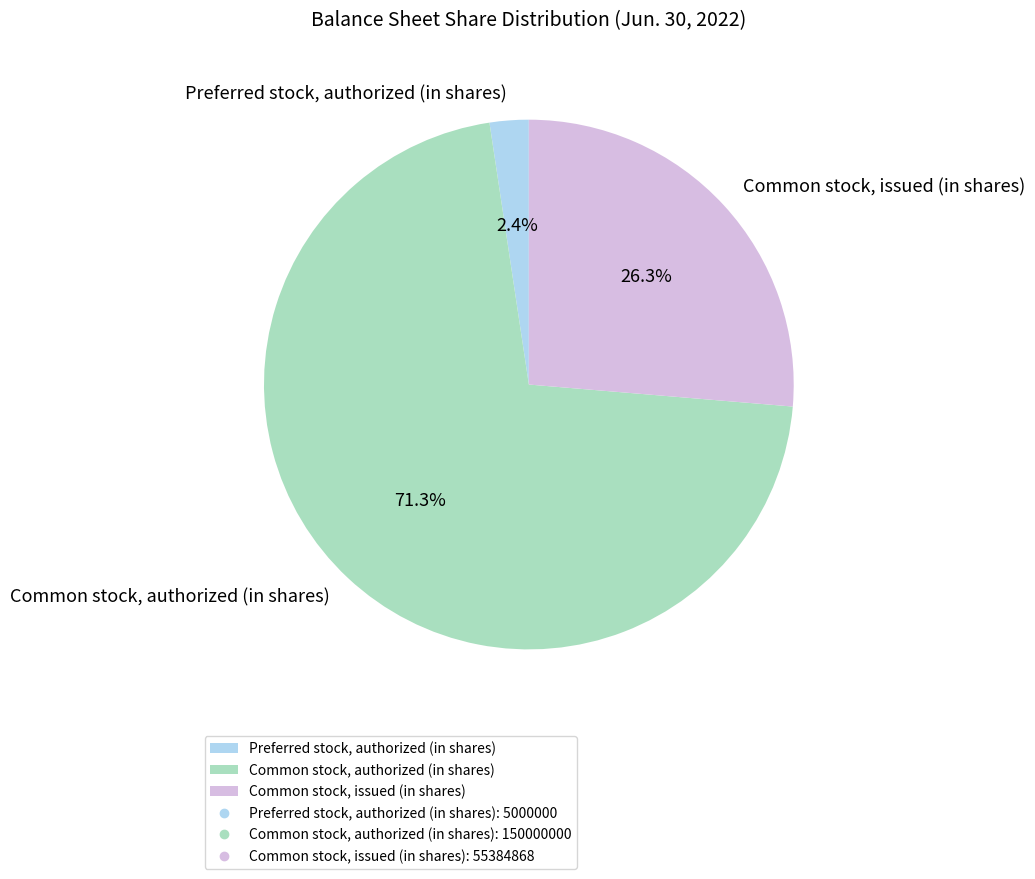

How many segments does this pie chart have?

3